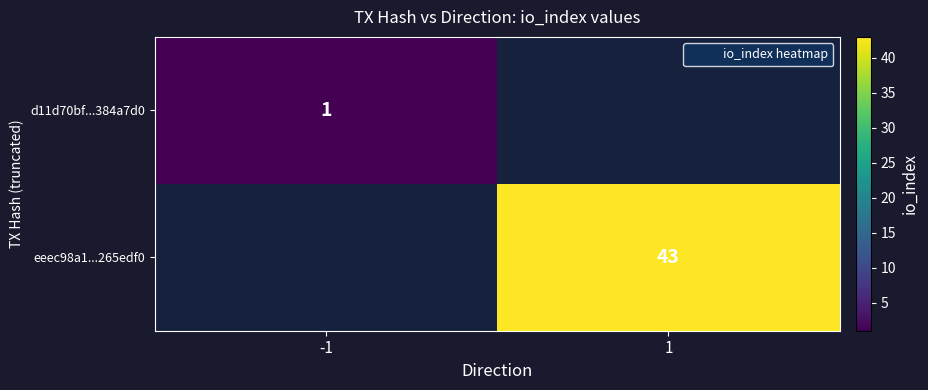

What is the minimum value shown in the chart?

1.0